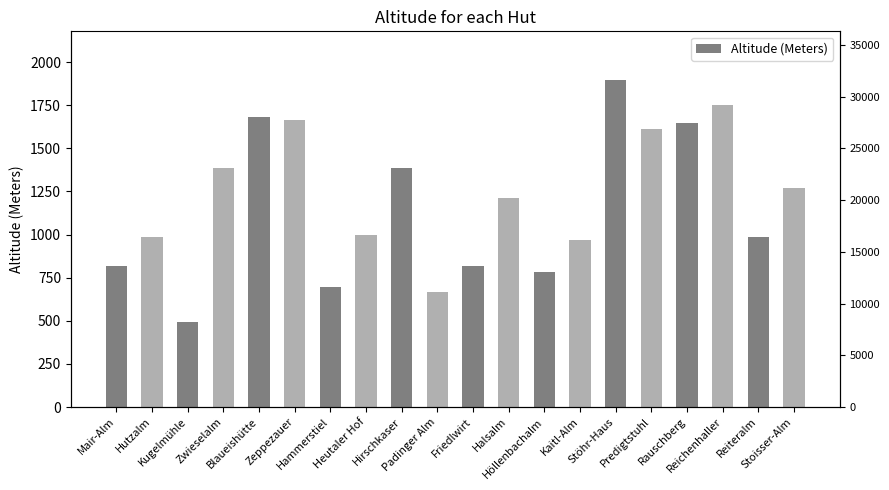

Reading right to left, list all the values displayed in this chart.

1272	986	1750	1645	1614	1894	970	785	1211	820	667	1385	1000	697	1663	1680	1386	495	985	817